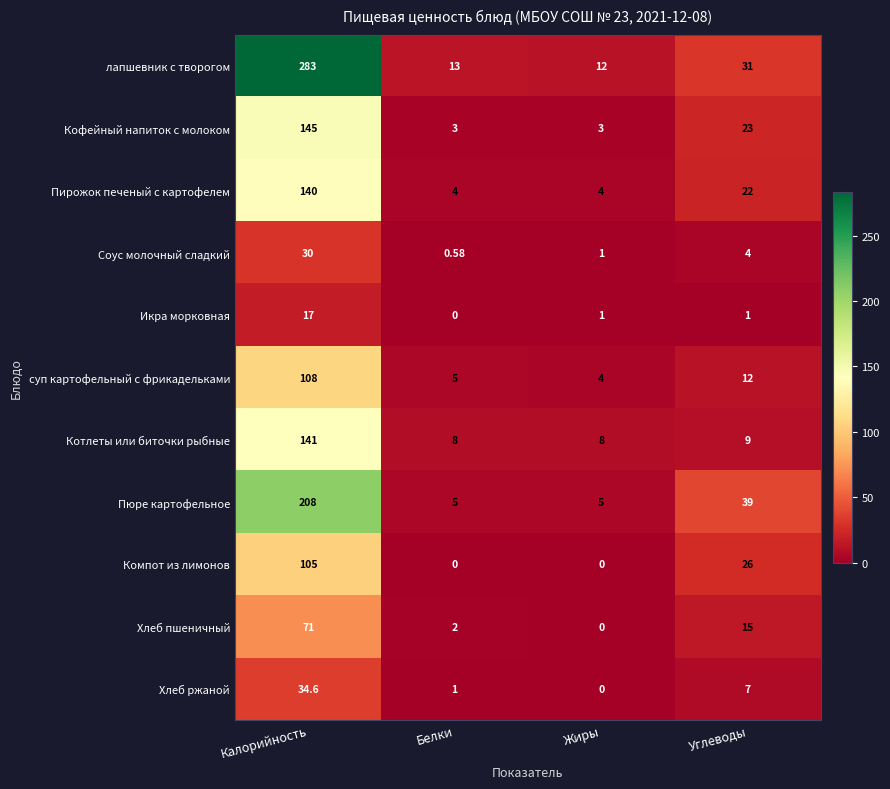

Is the value of Пюре картофельное at Углеводы greater than the value of Котлеты или биточки рыбные at Белки?

Yes